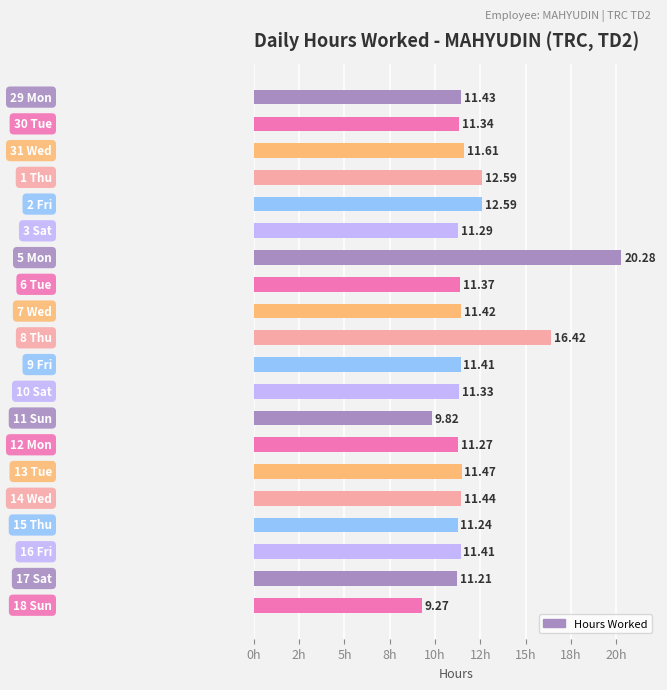

Are the bars horizontal?

Yes